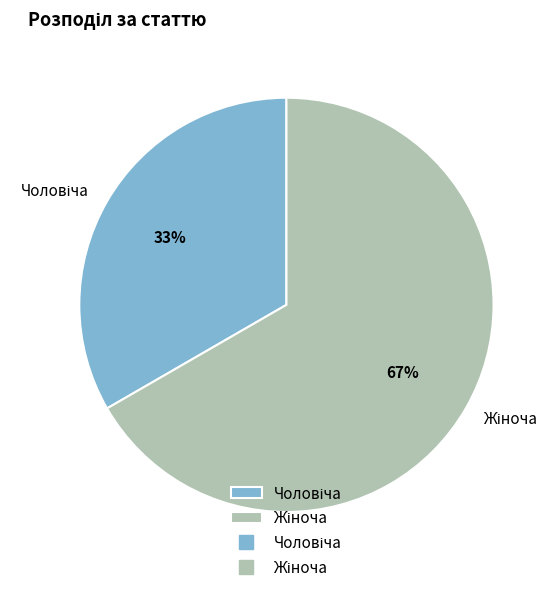

To the nearest percent, what is the average slice percentage?

50%